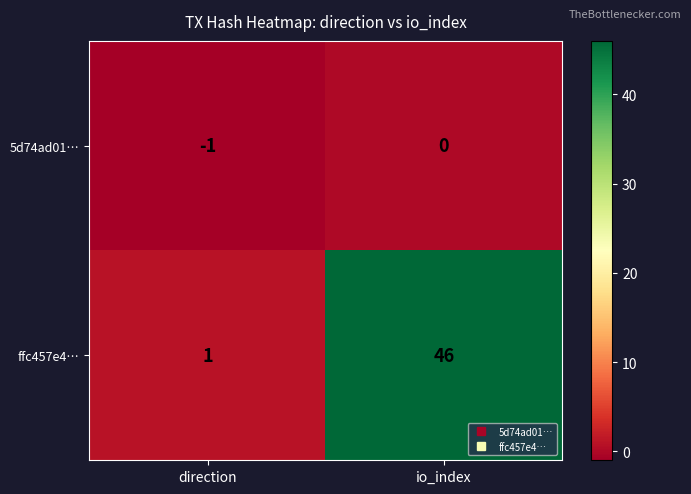

Reading left to right, transcribe all the data shown in this chart.

5d74ad01…: direction=-1	io_index=0
ffc457e4…: direction=1	io_index=46